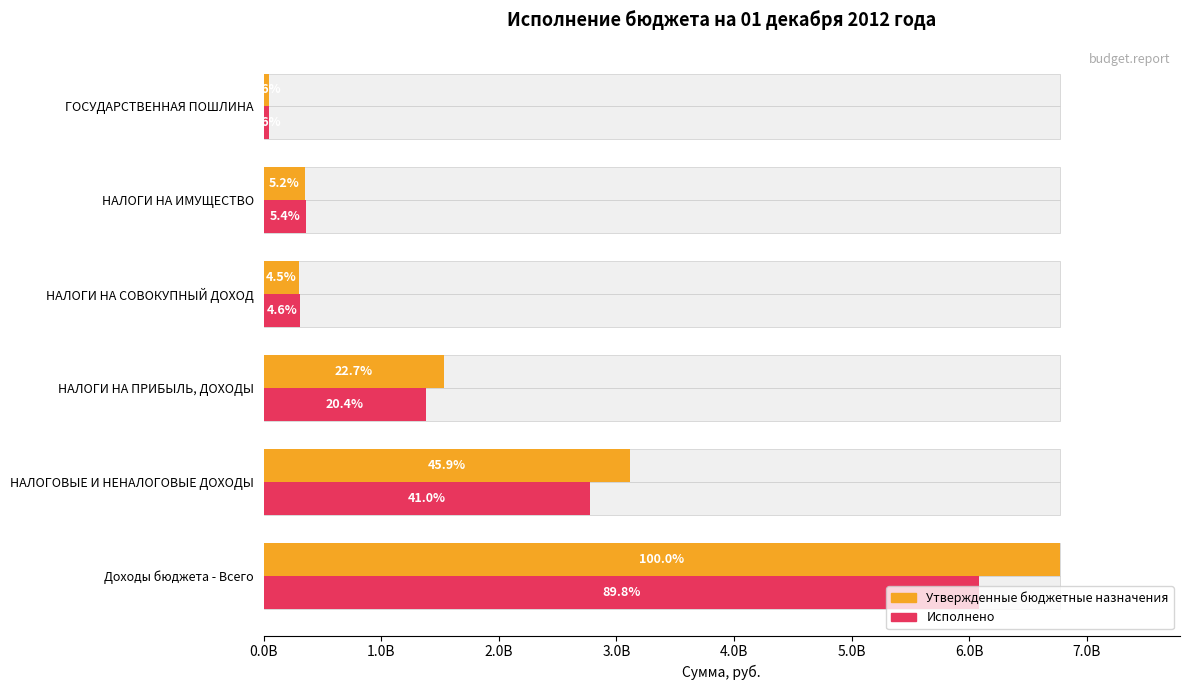

What is the sum of the Исполнено values at ГОСУДАРСТВЕННАЯ ПОШЛИНА and НАЛОГОВЫЕ И НЕНАЛОГОВЫЕ ДОХОДЫ?

2821900777.6